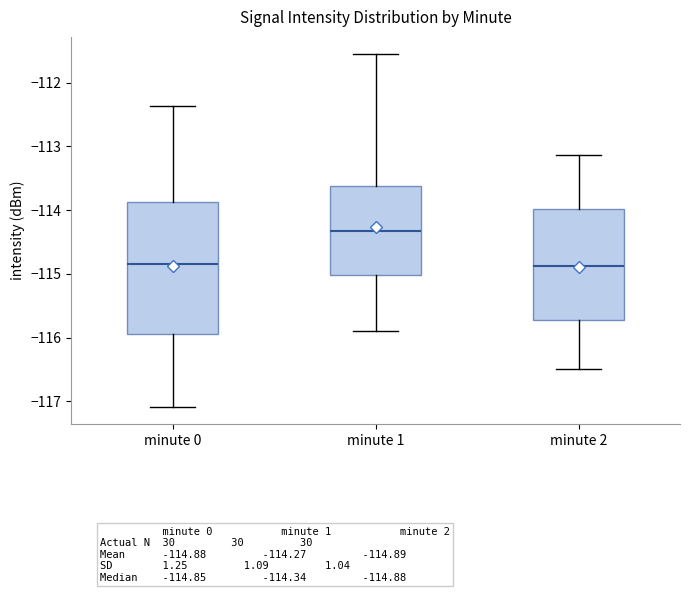

Where does the median line of the box for minute 1 sit on the y-axis? The values are not printed on the chart, so give them approximately, as read against the axis.

-114.3